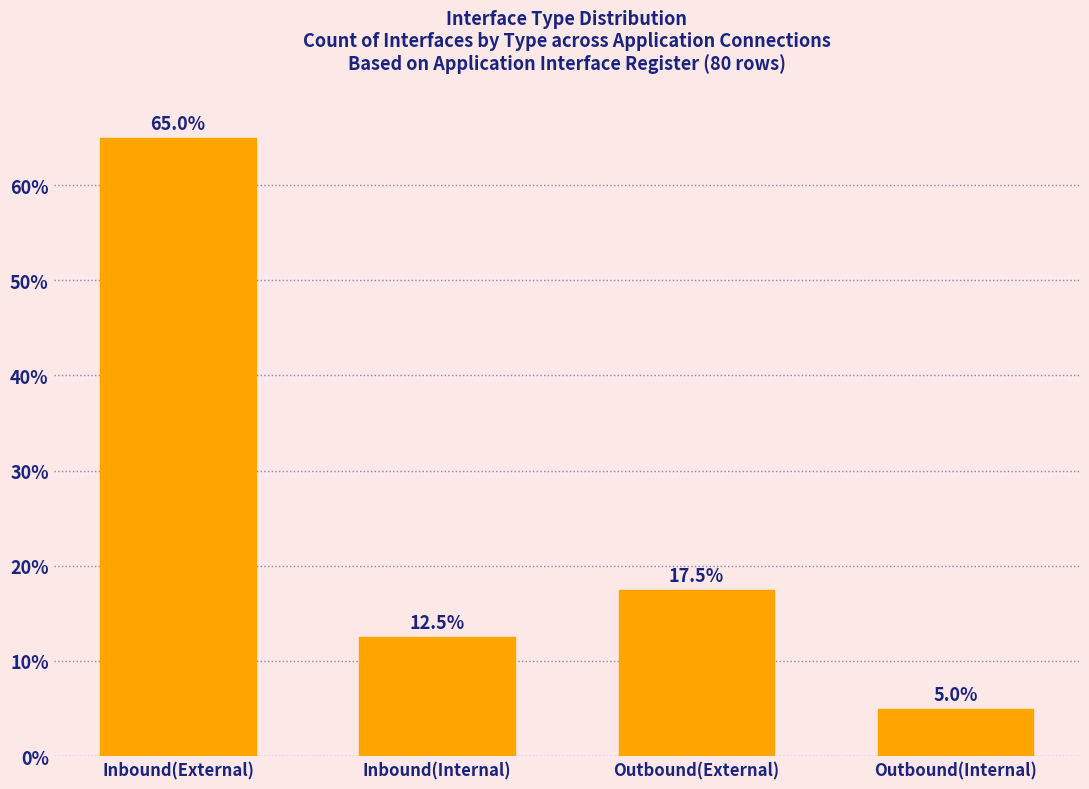

Reading left to right, what are all the values shown in this chart?

65.0	12.5	17.5	5.0